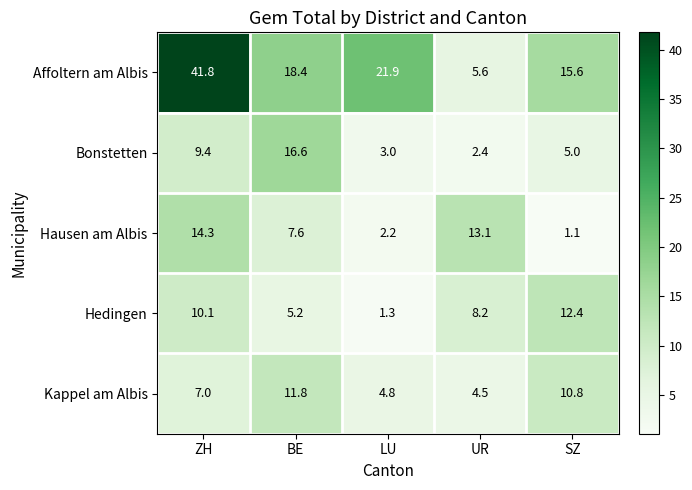

Reading left to right, transcribe all the data shown in this chart.

Affoltern am Albis: ZH=41.8	BE=18.4	LU=21.9	UR=5.6	SZ=15.6
Bonstetten: ZH=9.4	BE=16.6	LU=3.0	UR=2.4	SZ=5.0
Hausen am Albis: ZH=14.3	BE=7.6	LU=2.2	UR=13.1	SZ=1.1
Hedingen: ZH=10.1	BE=5.2	LU=1.3	UR=8.2	SZ=12.4
Kappel am Albis: ZH=7.0	BE=11.8	LU=4.8	UR=4.5	SZ=10.8